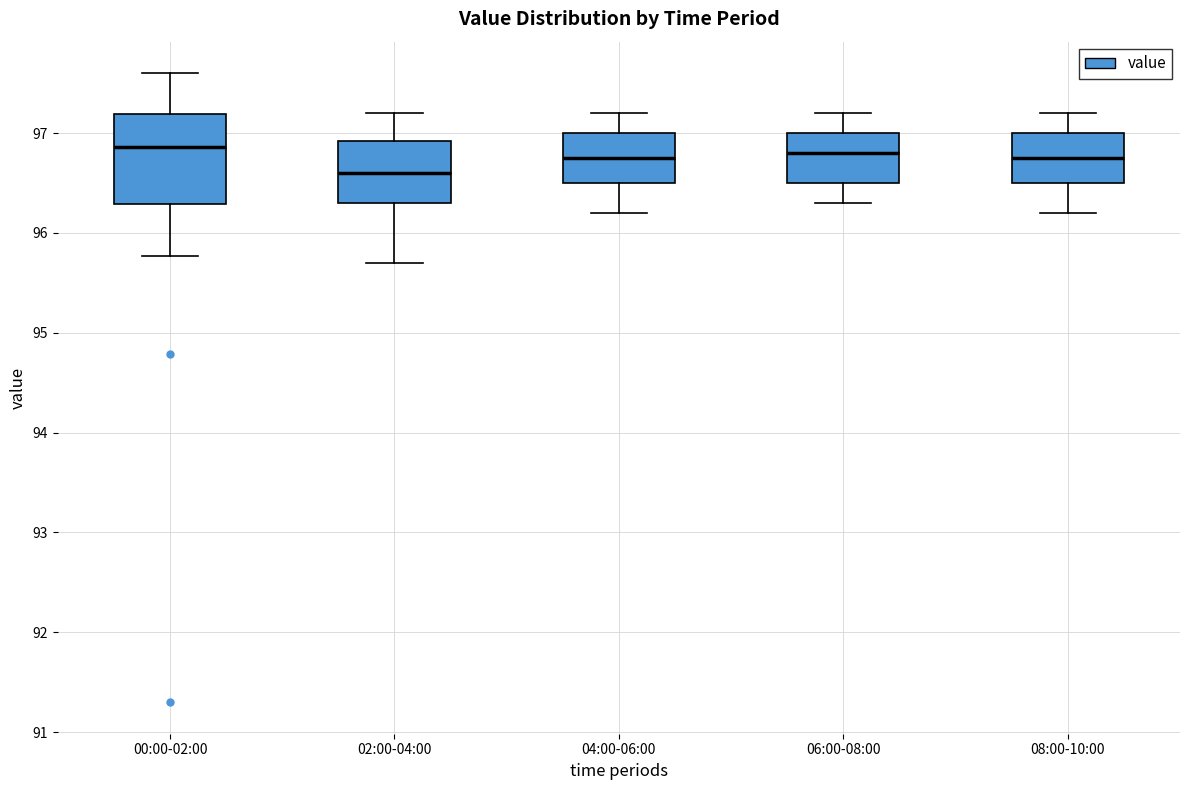

Where does the upper whisker of the box for 04:00-06:00 end on the y-axis? The values are not printed on the chart, so give them approximately, as read against the axis.

97.2